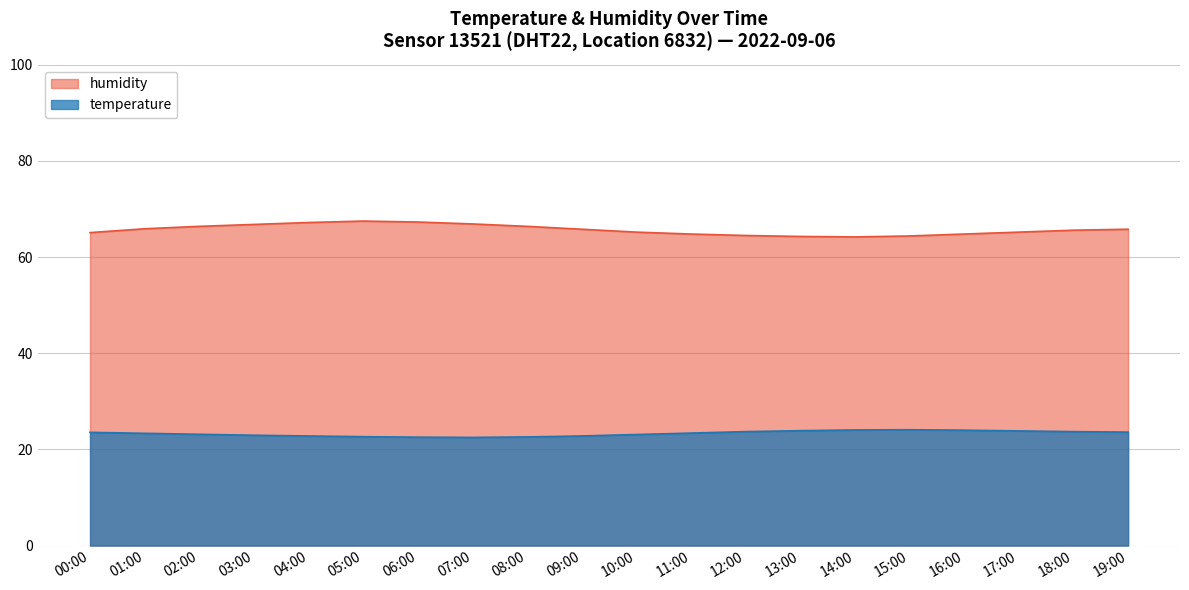

At 10:00, list the series in order from smallest to largest.

temperature, humidity